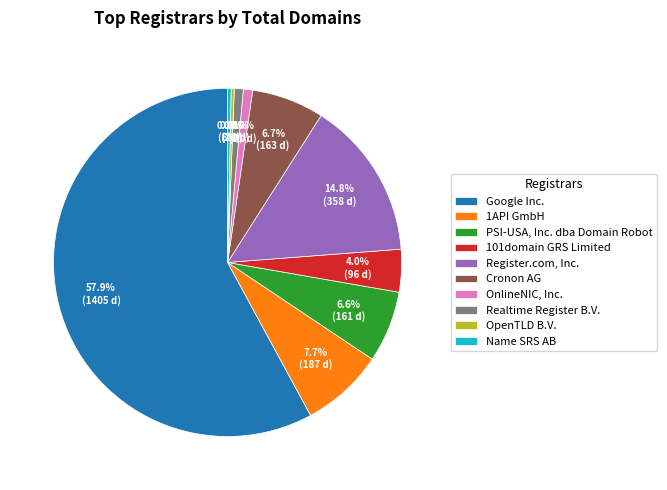

How many segments does this pie chart have?

10